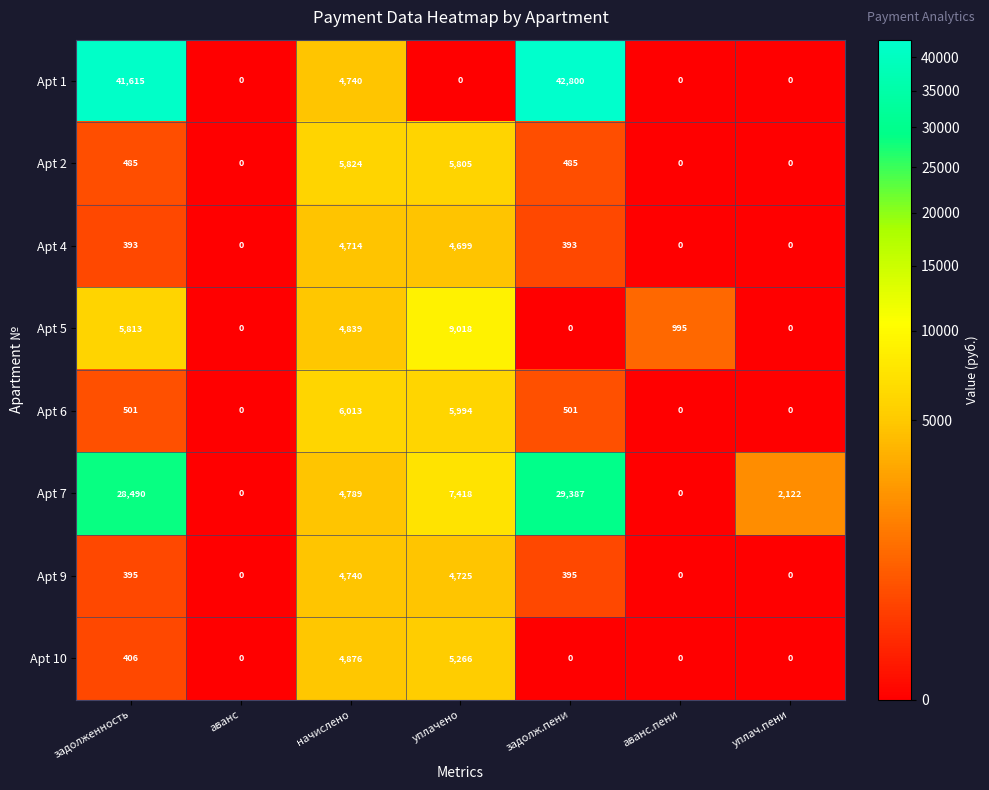

What is the maximum value for Apt 4?

4714